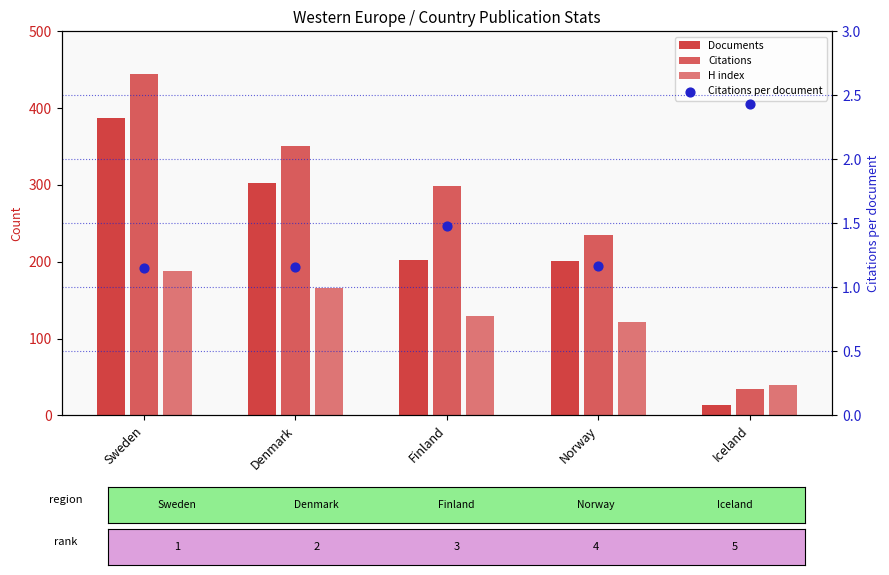

What is the total value across all series at Iceland?

90.4